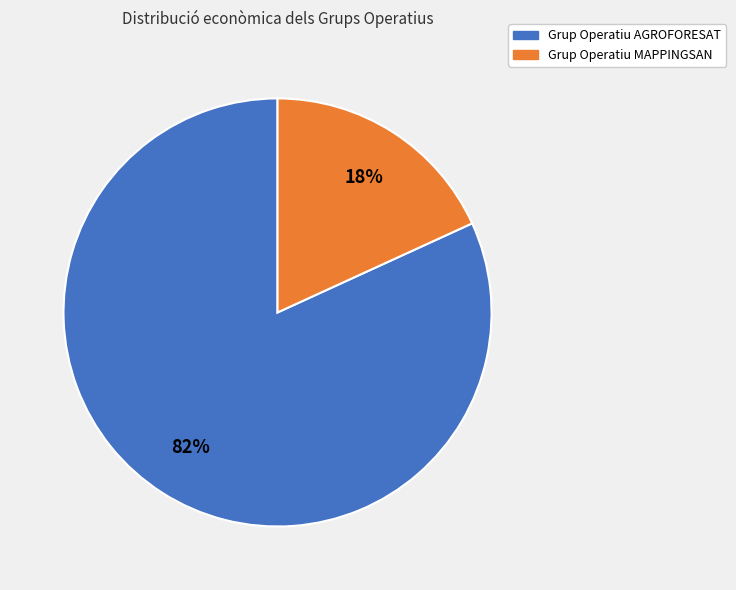

To the nearest percent, what is the combined percentage of Grup Operatiu AGROFORESAT and Grup Operatiu MAPPINGSAN?

100%